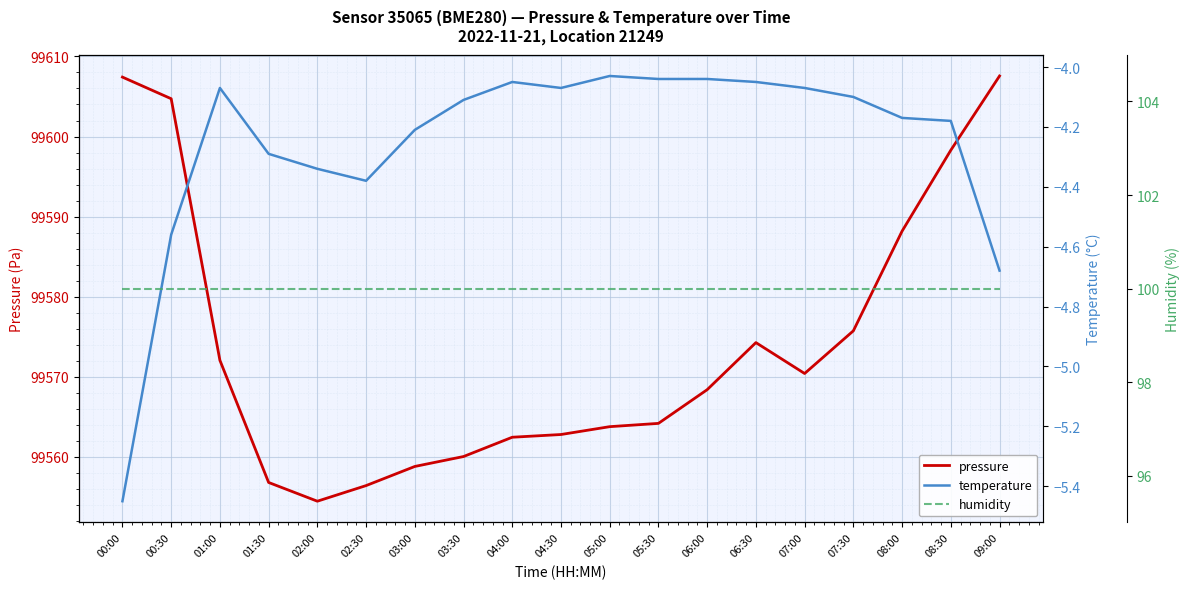

Between 00:00 and 01:30, which series saw the biggest shift?

pressure